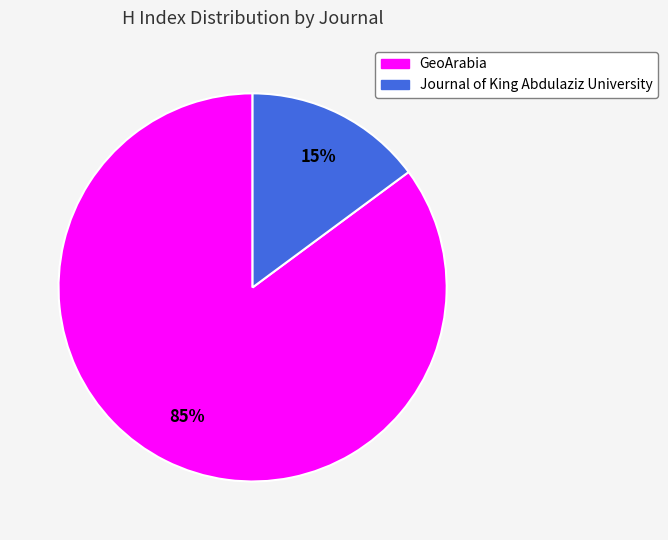

Which slice is the largest?

GeoArabia